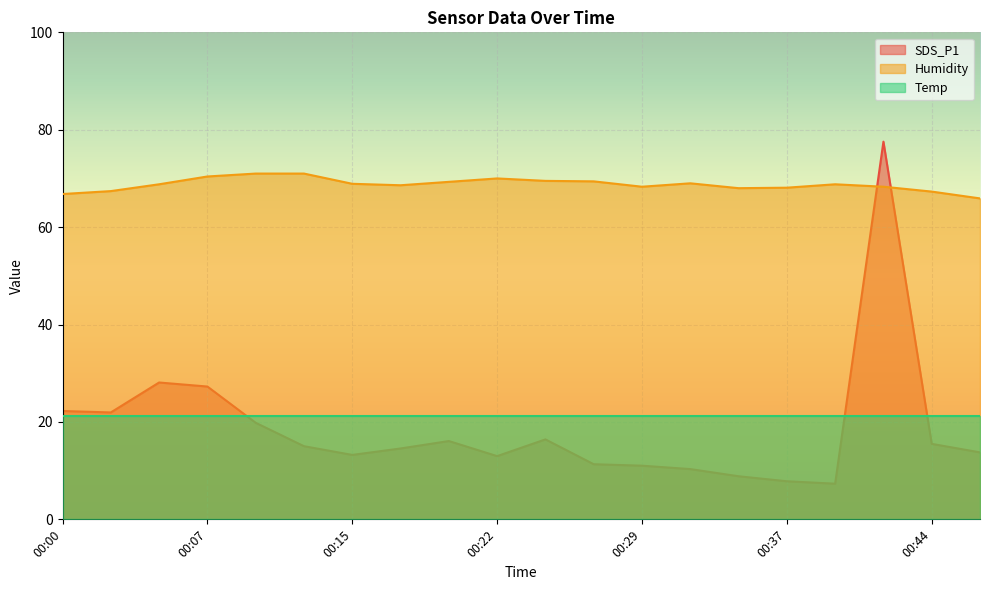

What is the value of the Humidity point at the 11th from the left?

69.5